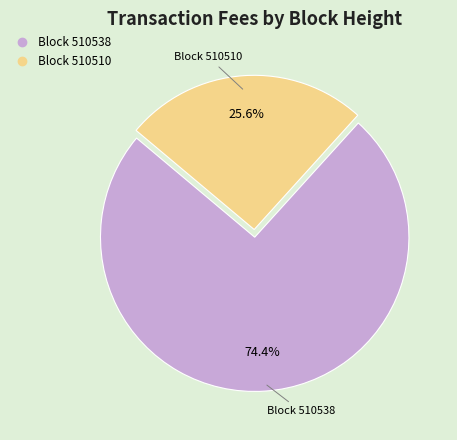

Rank the categories by value from lowest to highest.

510510, 510538